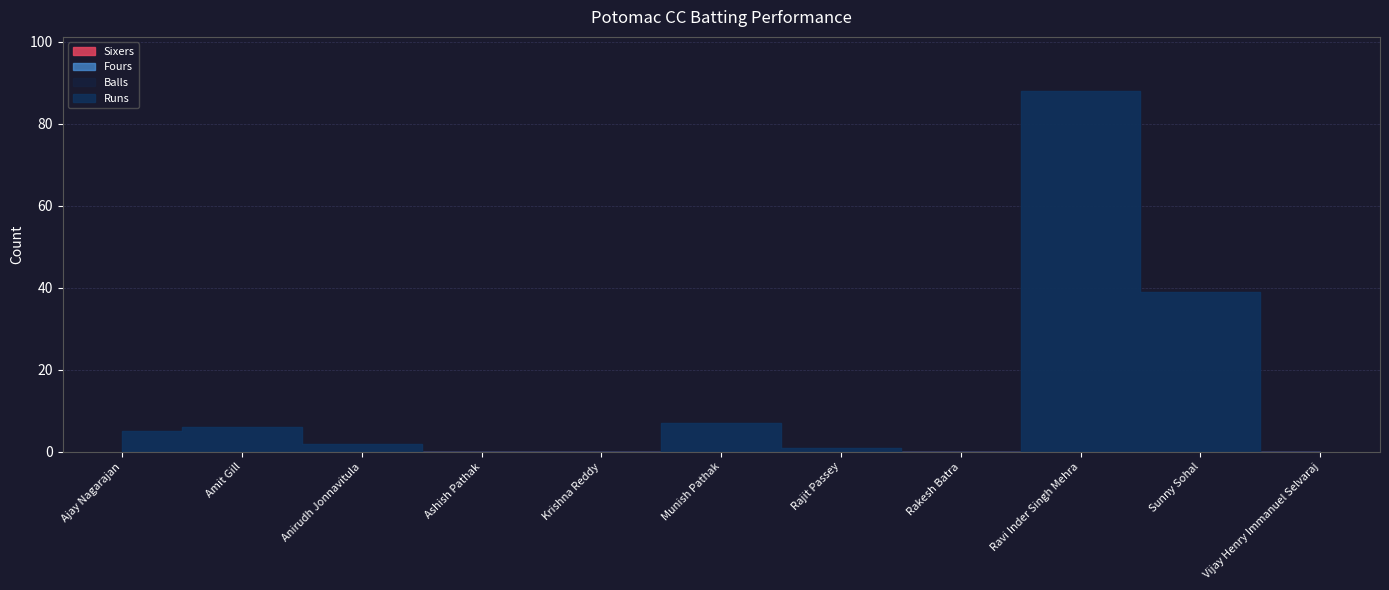

True or false: Balls and Sixers cross at least once.

False